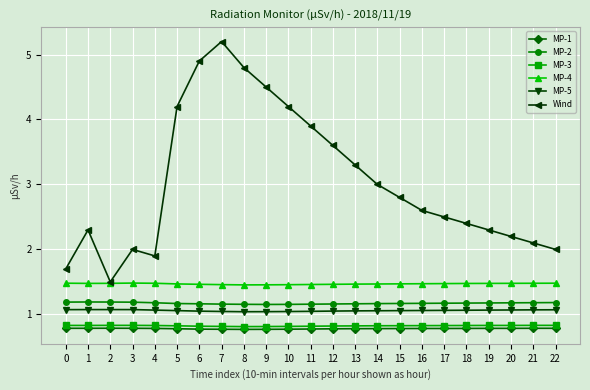

What is the difference between the highest and lowest values at 8?

4.0